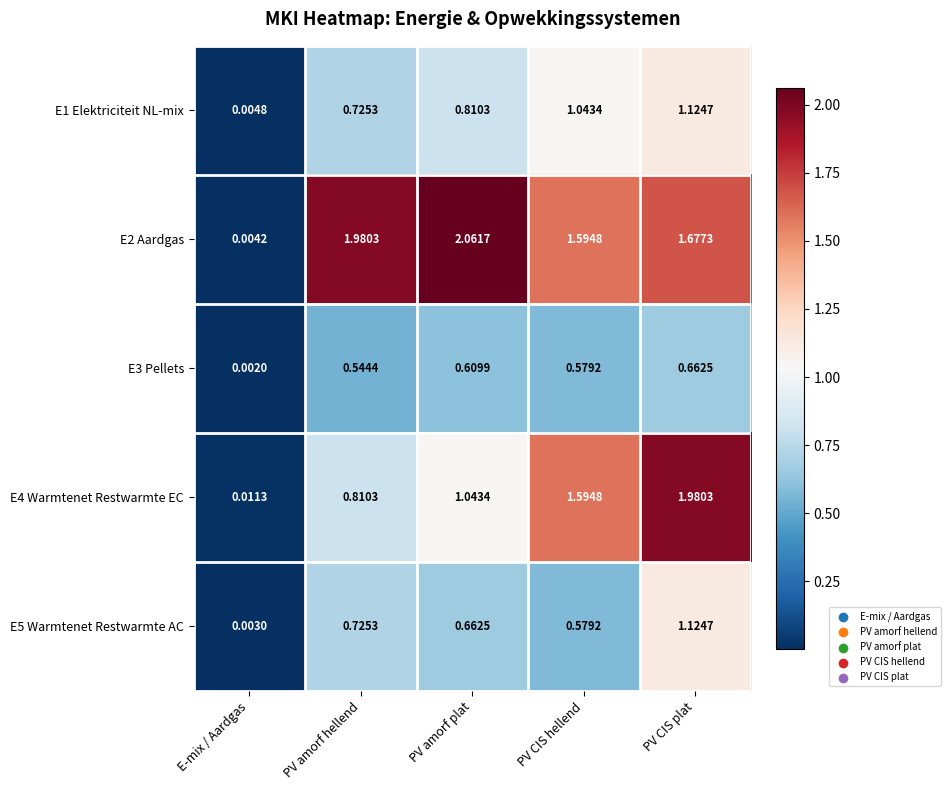

Count the number of data series in this chart.

5